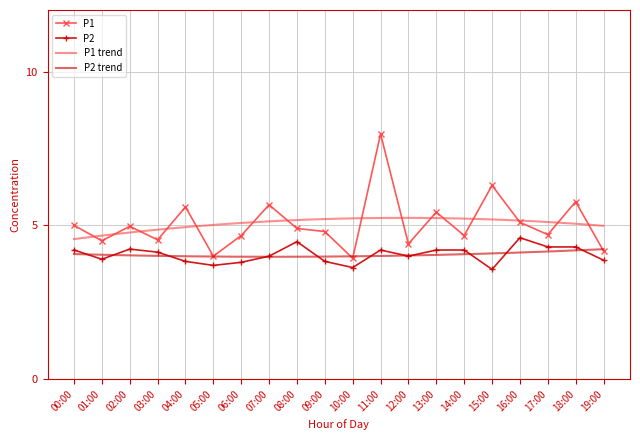

Reading left to right, what are all the values shown in this chart?

P1: 5.0	4.5	5.0	4.5	5.6	4.0	4.7	5.7	4.9	4.8	3.9	8.0	4.4	5.4	4.7	6.3	5.1	4.7	5.8	4.2
P2: 4.2	3.9	4.2	4.1	3.8	3.7	3.8	4.0	4.5	3.8	3.6	4.2	4.0	4.2	4.2	3.6	4.6	4.3	4.3	3.9